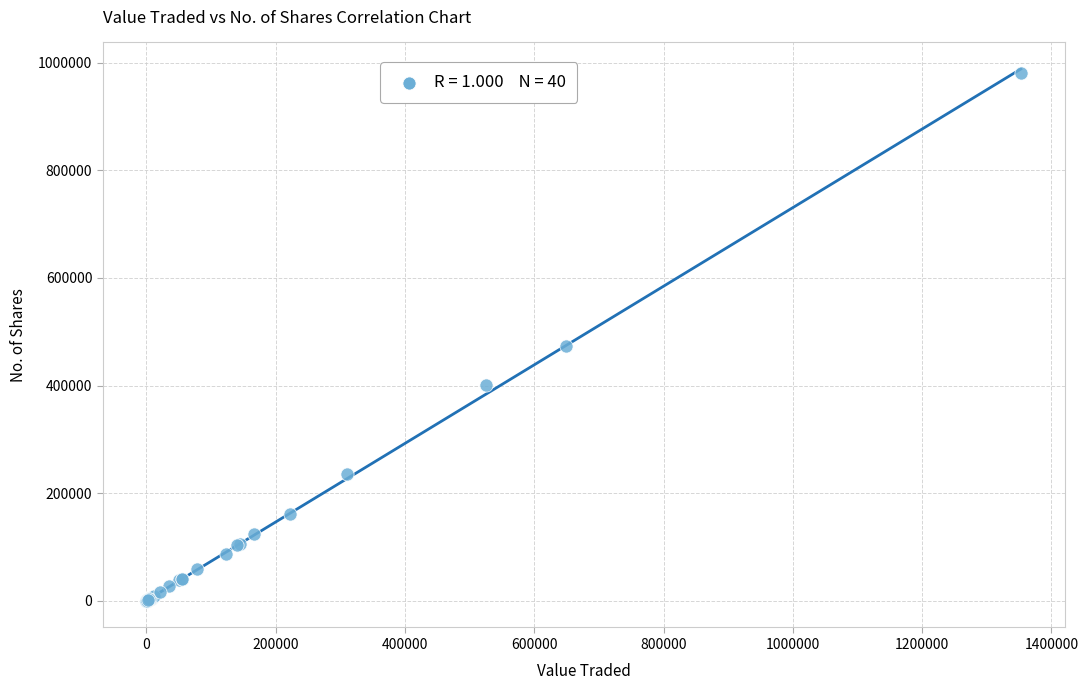

What Y value in the scatter plot is closest to 490096?

473954